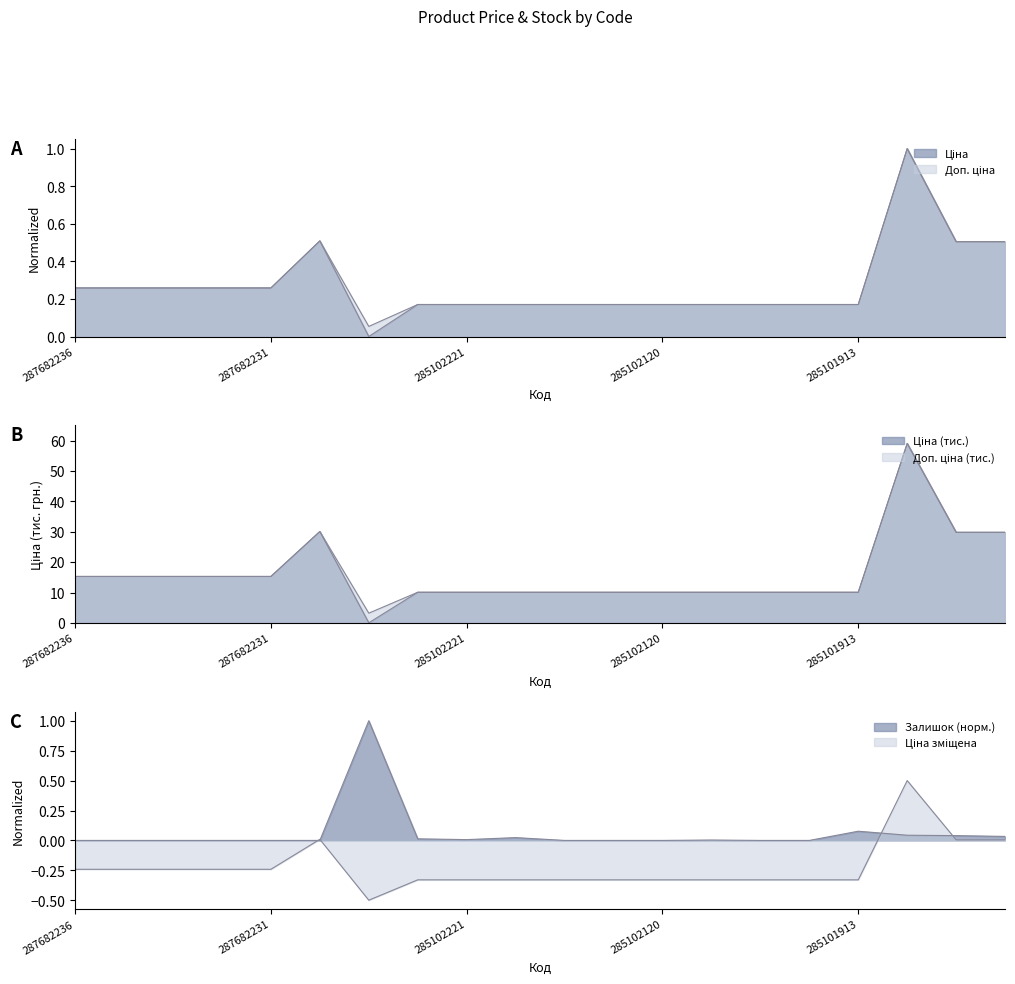

Between 287682236 and 285662232, which series saw the biggest shift?

Ціна